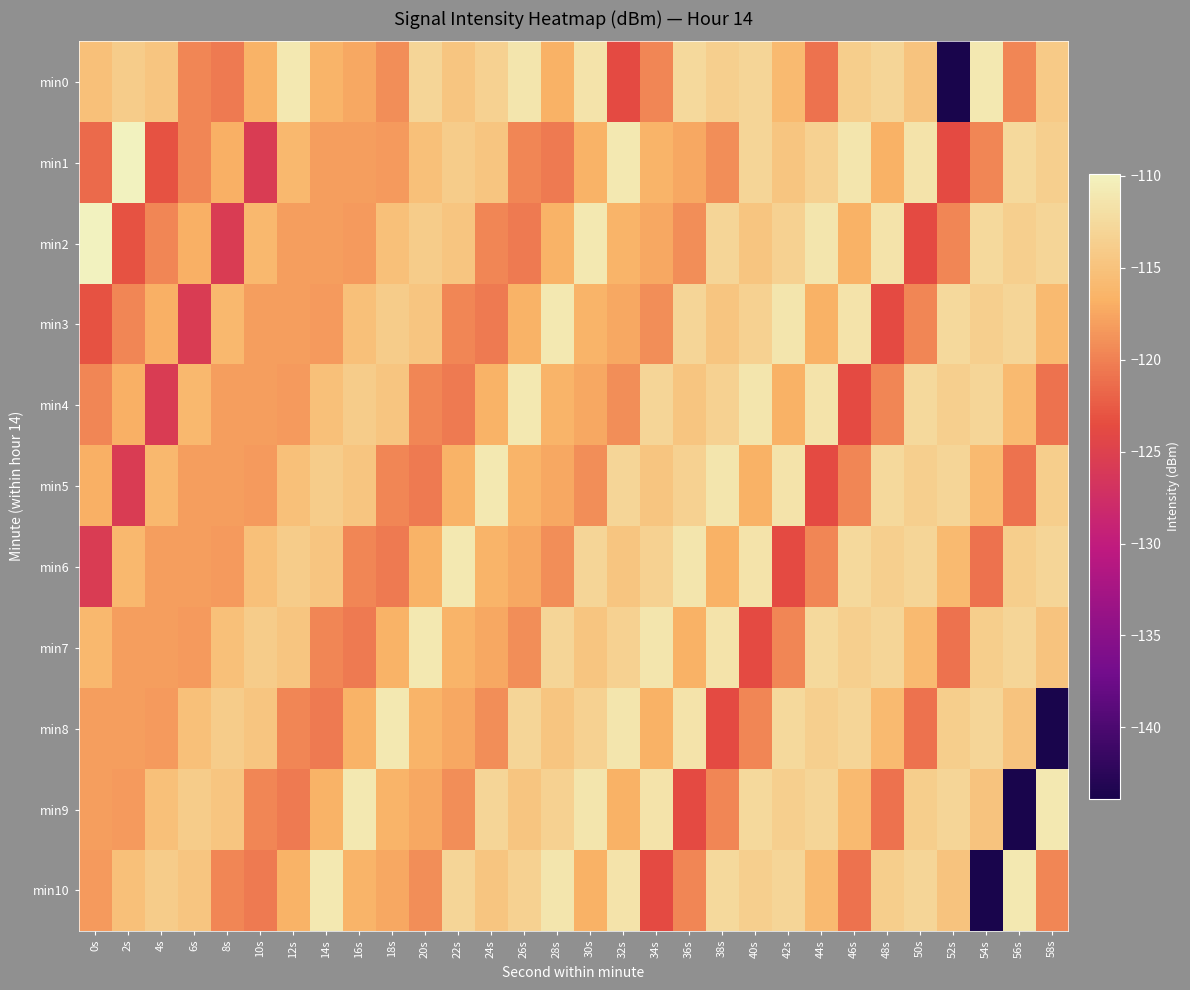

Which series changed the most between 34s and 42s?

min10